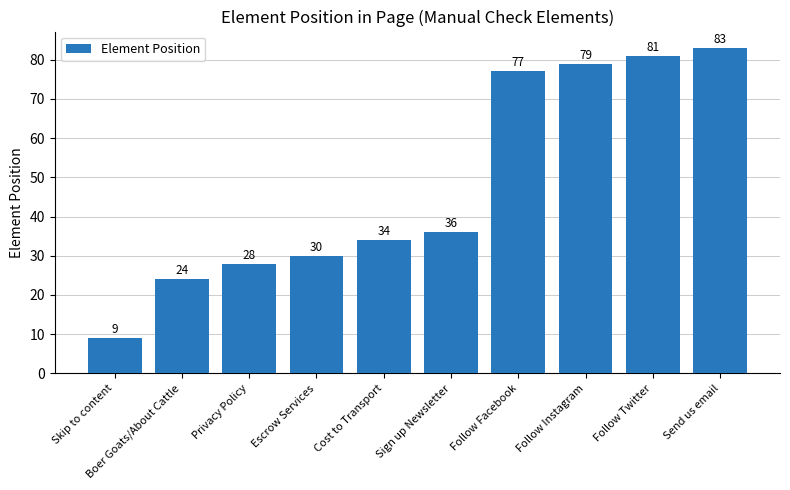

Is it true that the value at Cost to Transport is 34?

True